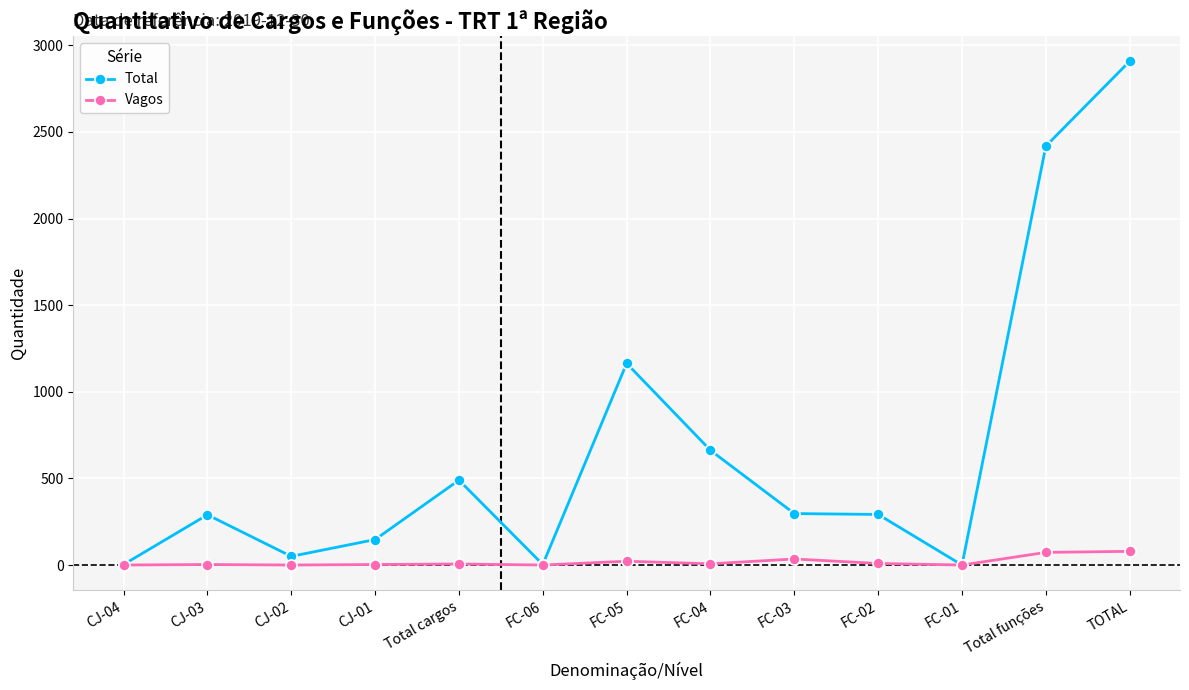

What is the label of the 7th point from the right?

FC-05